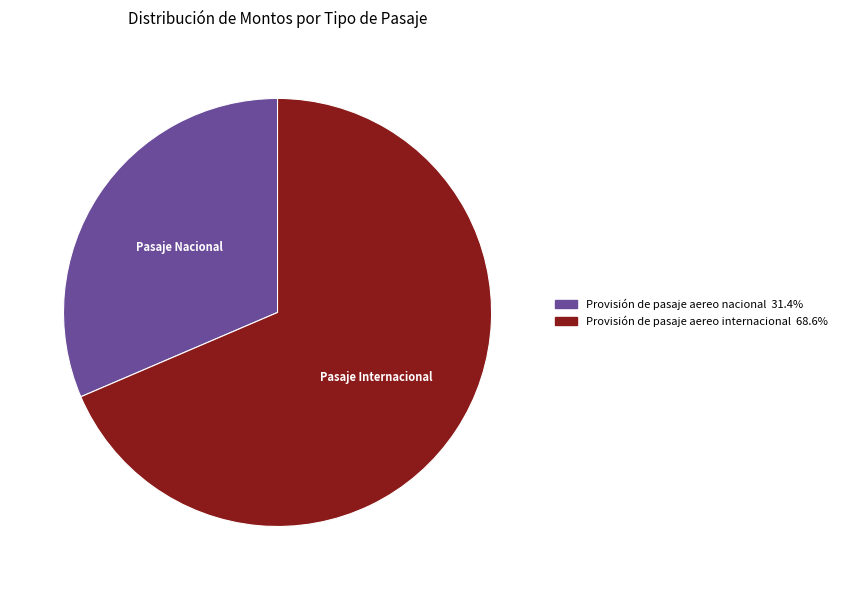

Which category has the smallest portion of the pie?

Provisión de pasaje aereo nacional